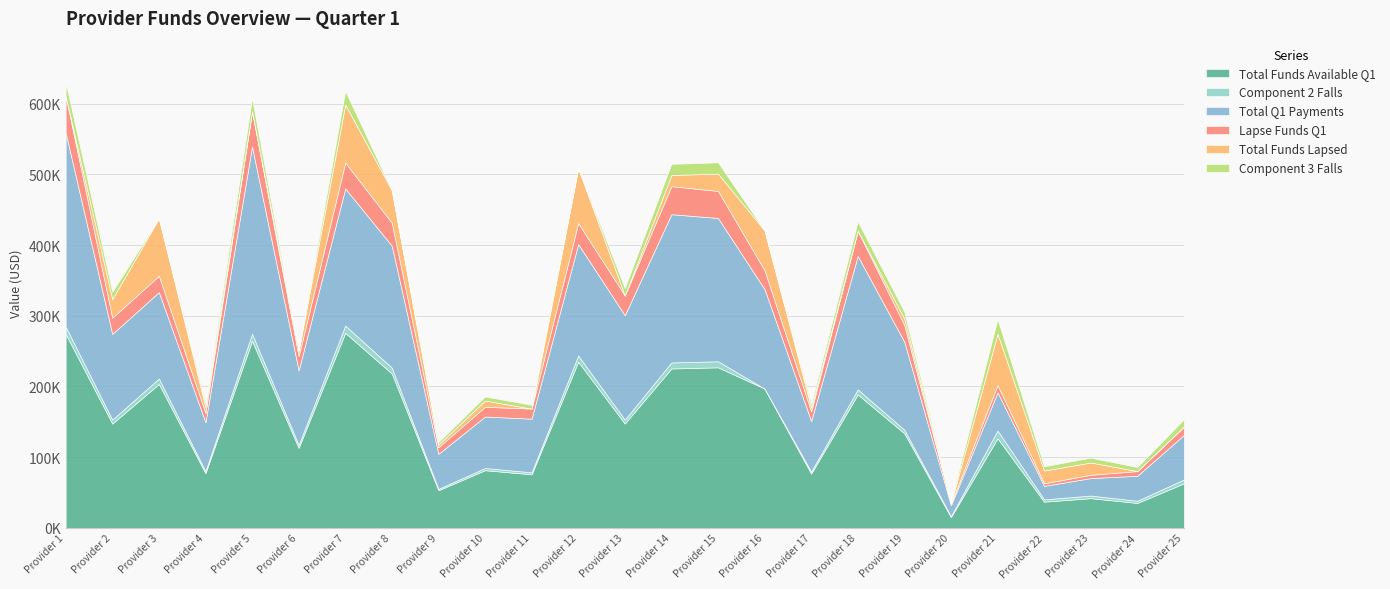

At which label does Total Q1 Payments first exceed 121289?

Provider 1